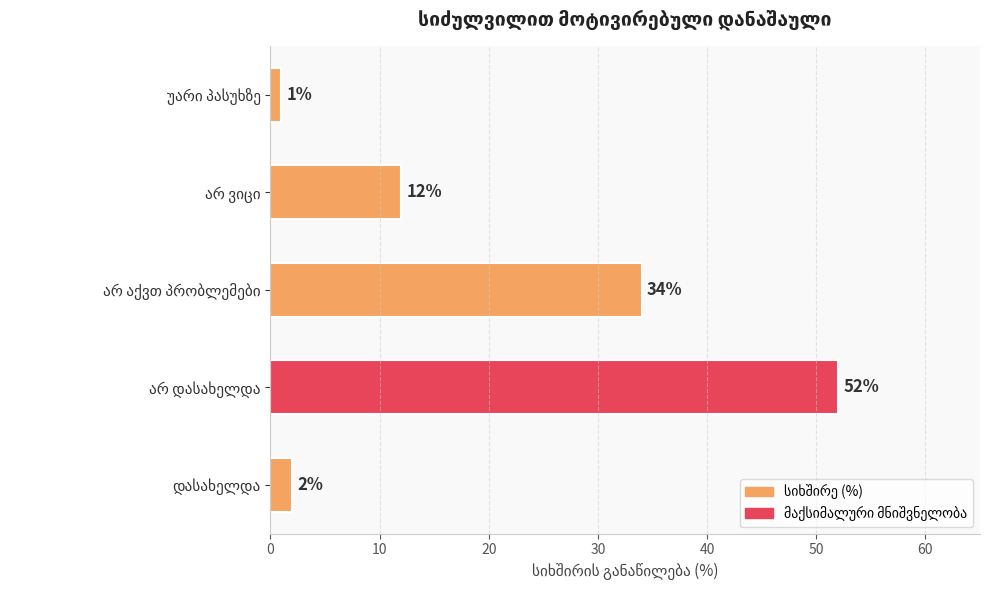

What is the maximum value shown in the chart?

52